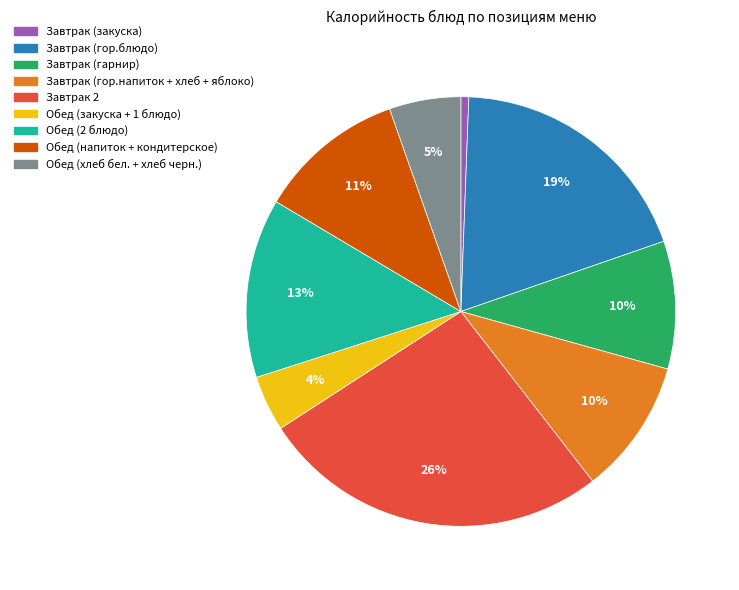

To the nearest percent, what is the average slice percentage?

11%